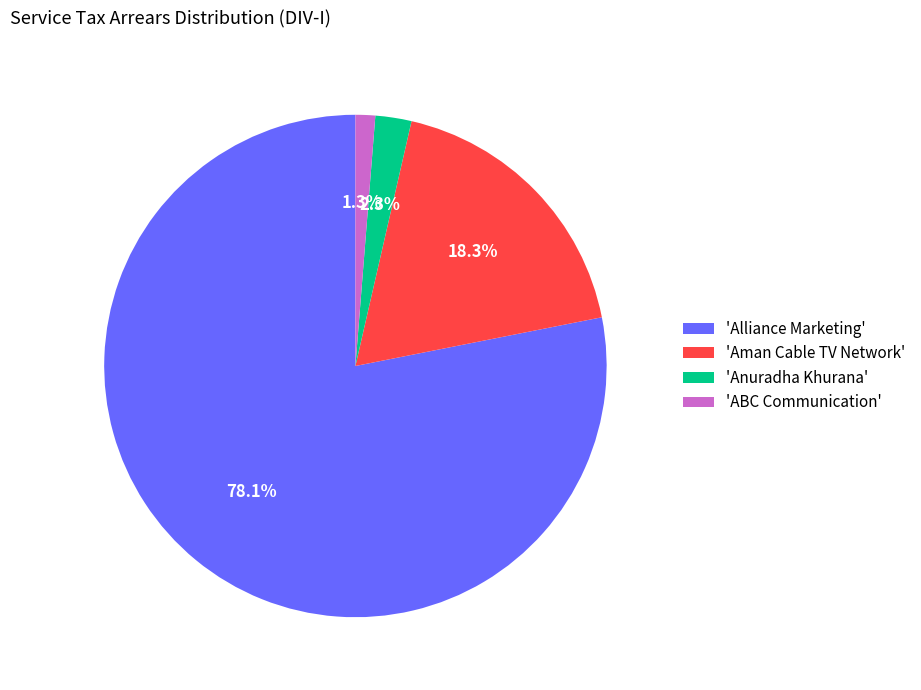

What is the smallest slice in the pie chart?

'ABC Communication'